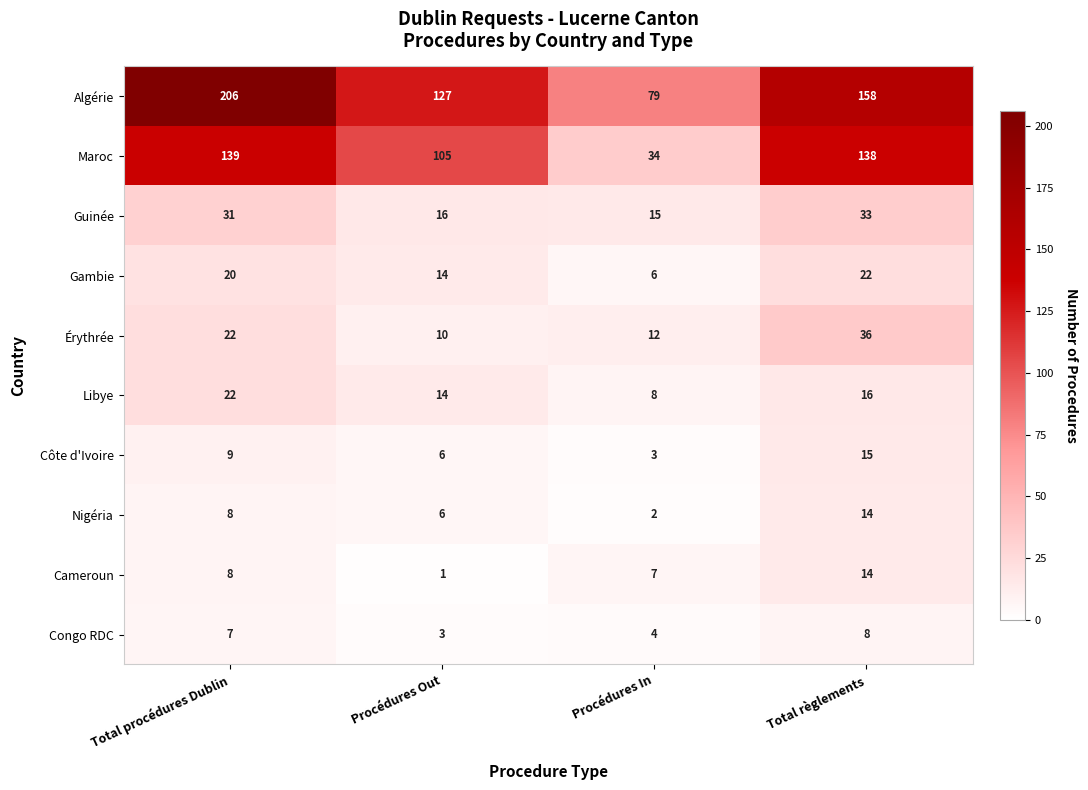

What is the average value of the Cameroun series?

8